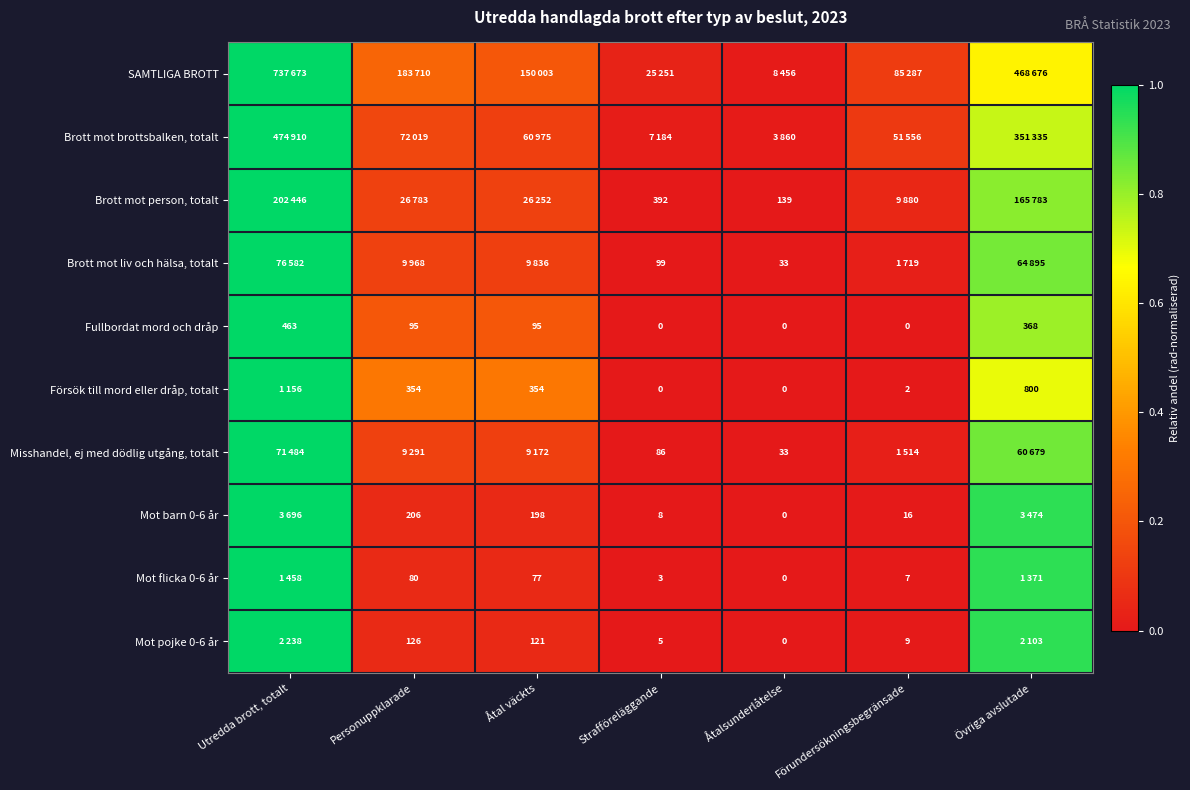

Count the number of data series in this chart.

10